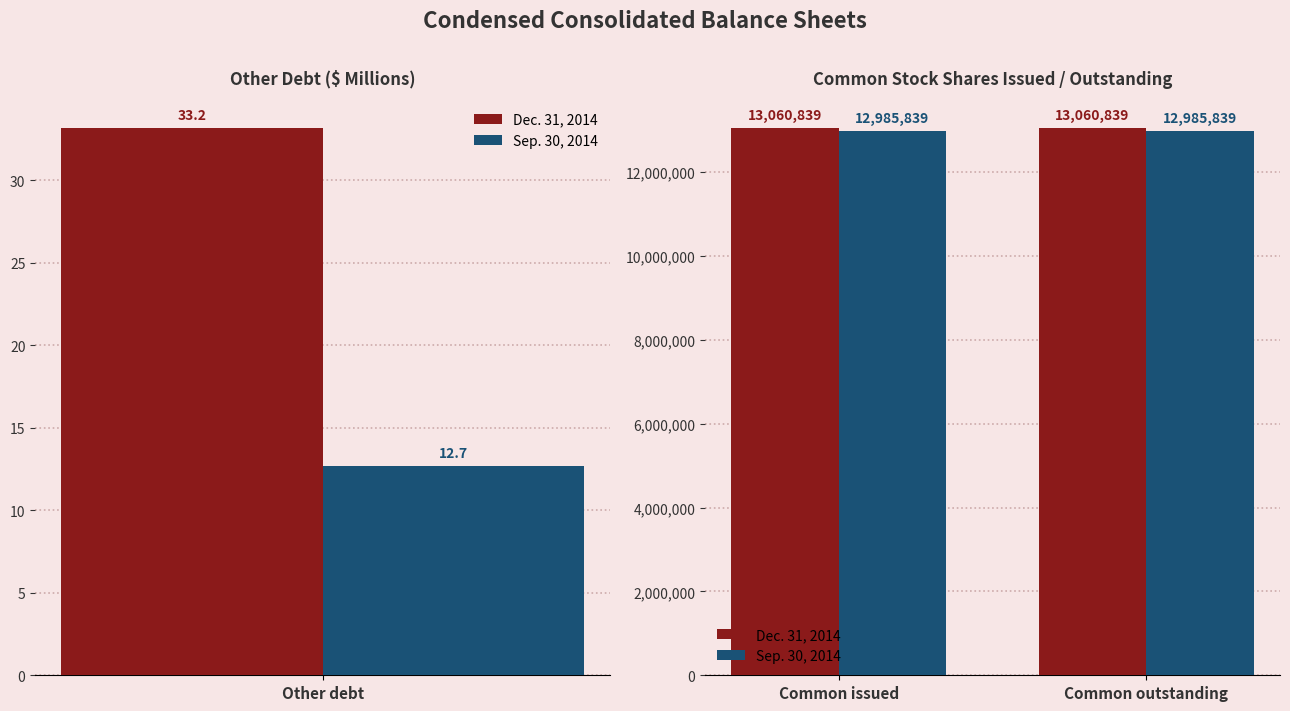

Count the number of categories in the chart.

2